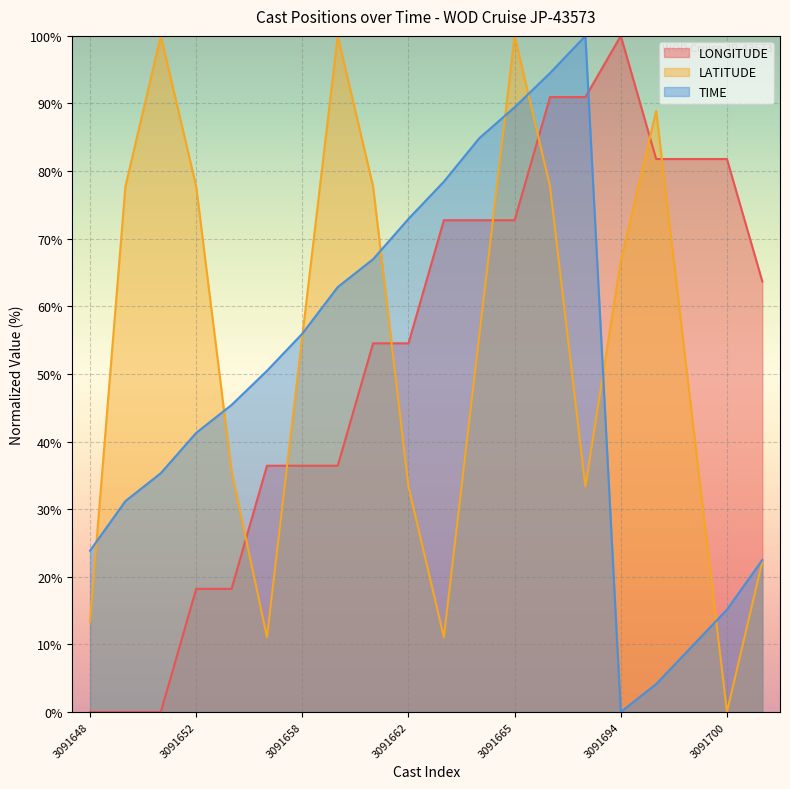

What is the total value across all series at 3091651?

135.3